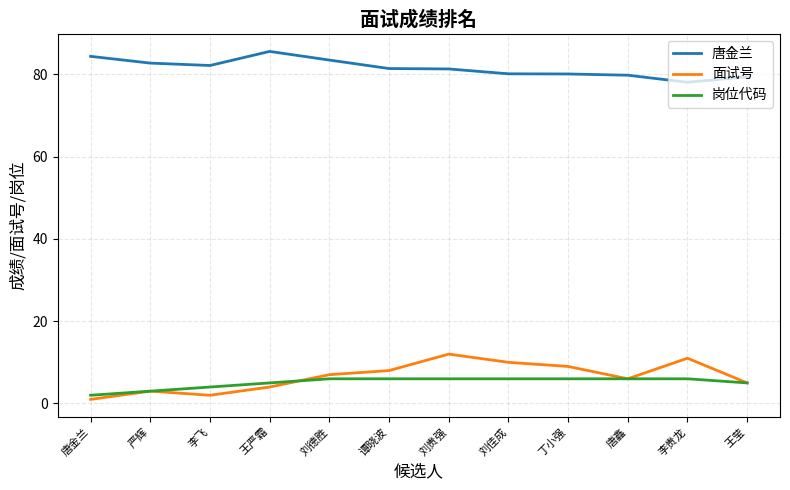

How many interior local valleys does the 面试号 series have?

2